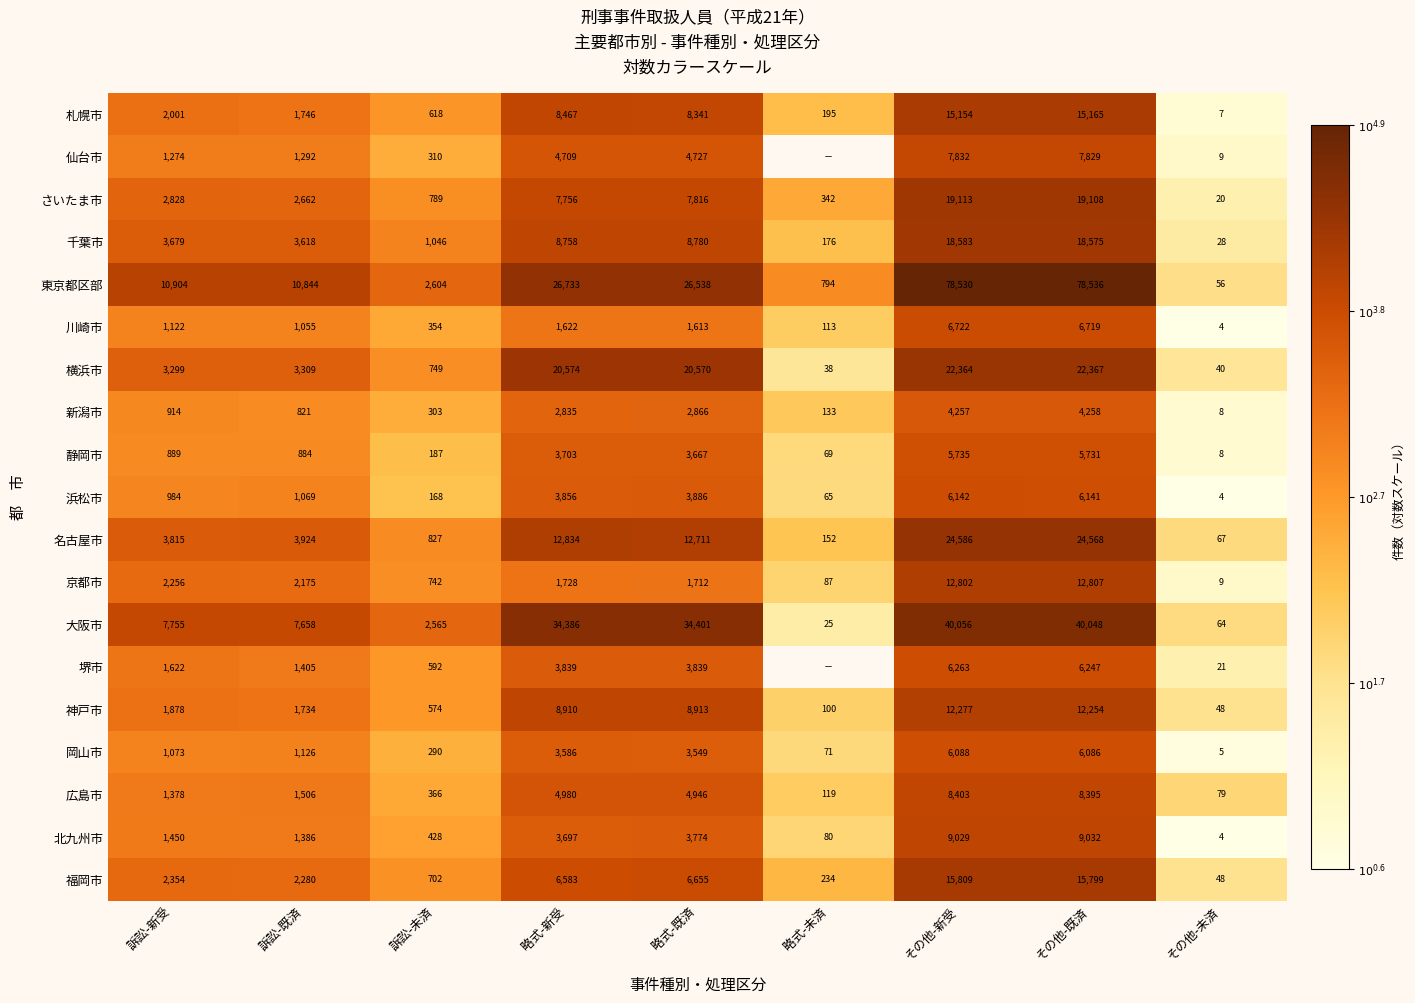

Is the value of 福岡市 at その他-新受 greater than the value of 大阪市 at 訴訟-既済?

Yes